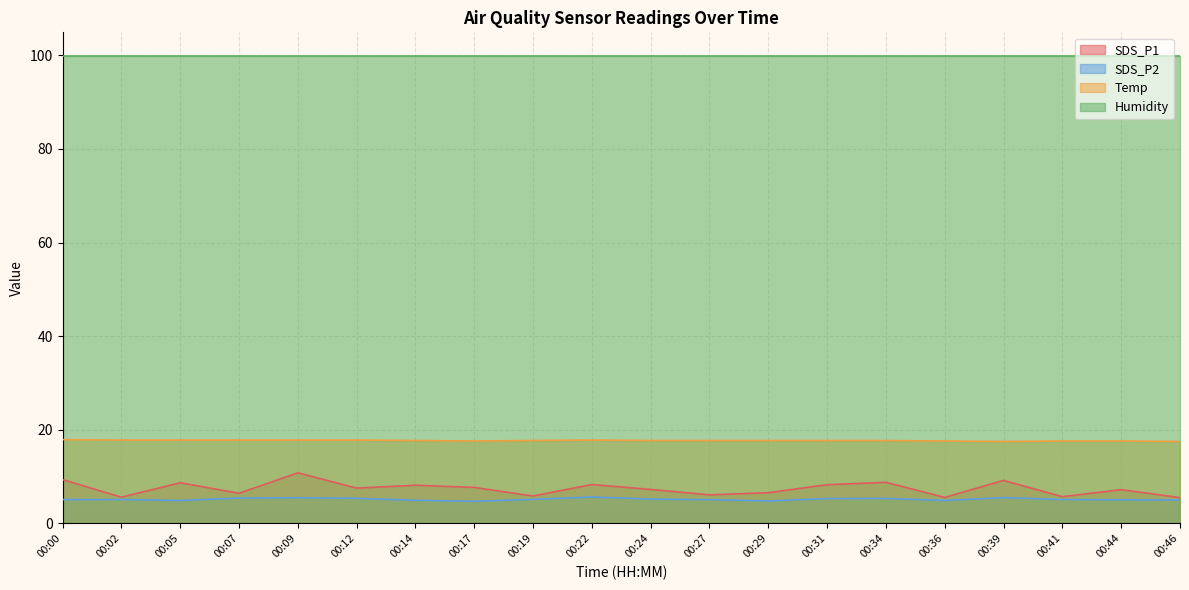

The SDS_P2 series shows 8.3 at 00:29. True or false?

False